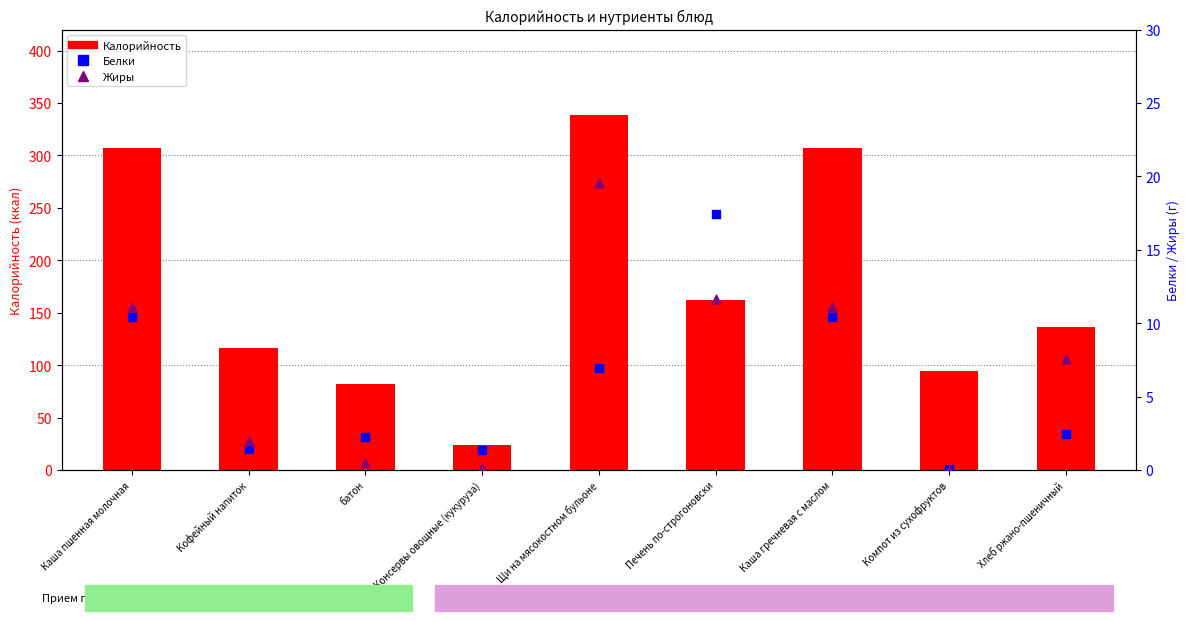

At how many categories does at least one series exceed 84?

7